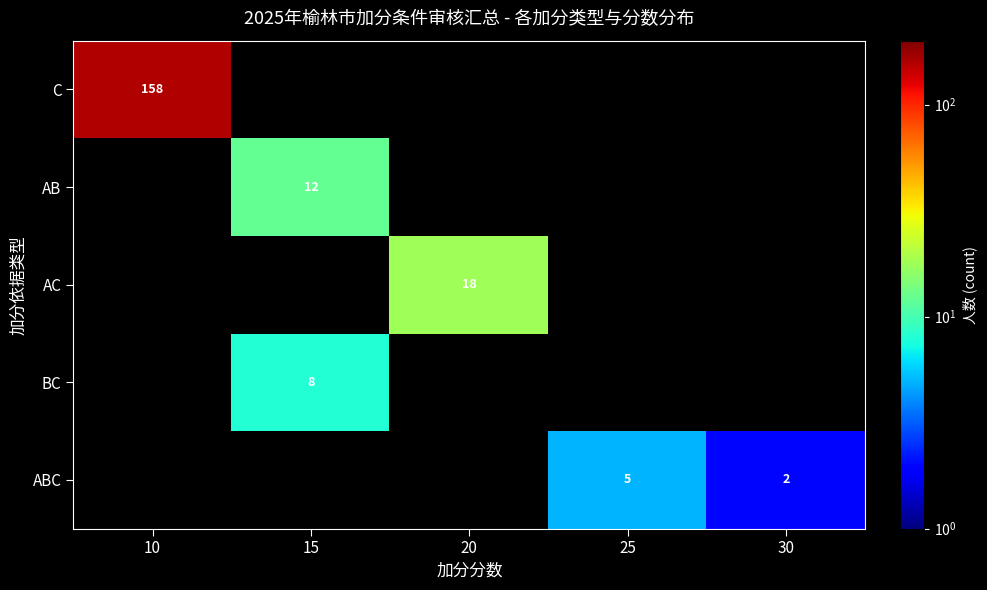

At which category is the sum across all series the highest?

10